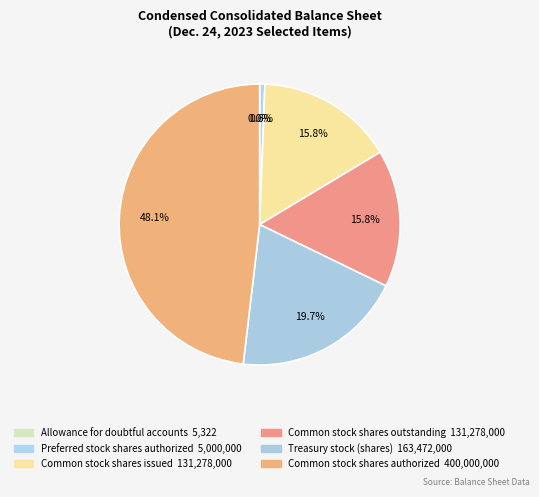

Count the number of slices in the pie.

6